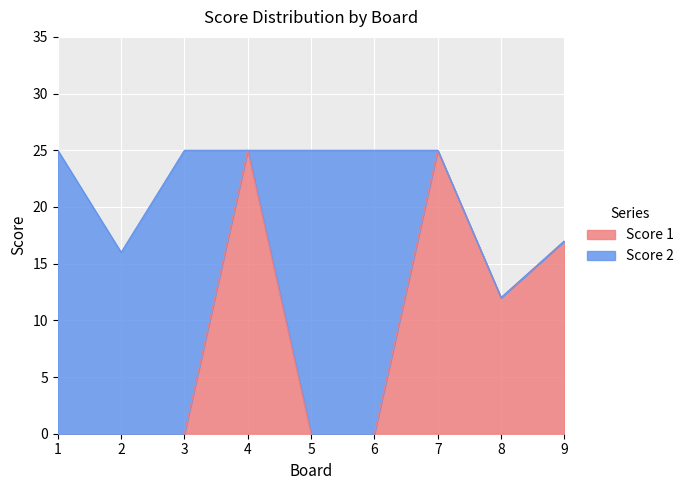

Where is the first local minimum?

8